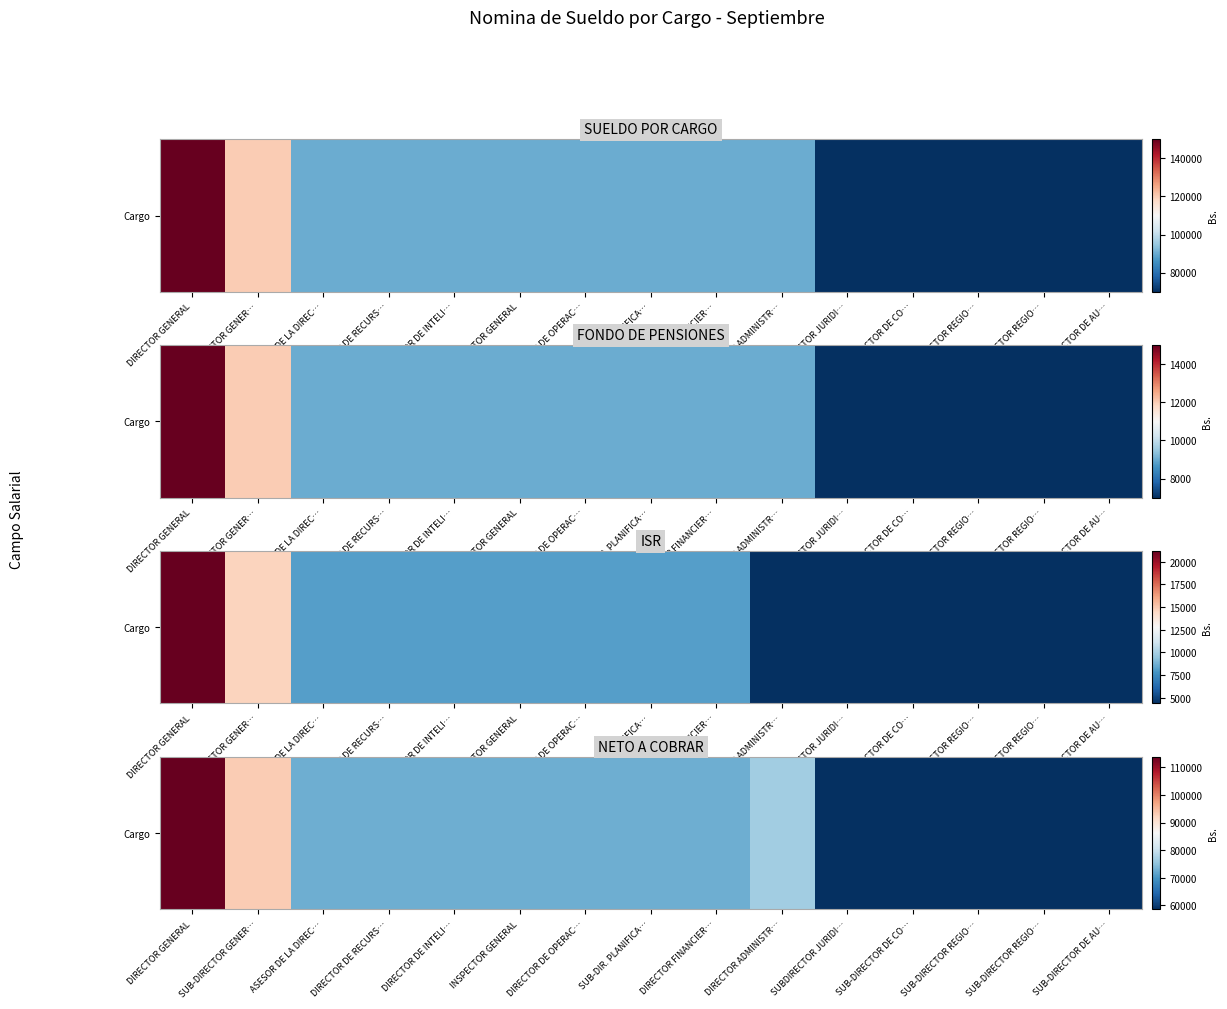

Rank the categories by value from highest to lowest.

DIRECTOR GENERAL, SUB-DIRECTOR GENER…, DIRECTOR ADMINISTR…, ASESOR DE LA DIREC…, DIRECTOR DE RECURS…, DIRECTOR DE INTELI…, INSPECTOR GENERAL, DIRECTOR DE OPERAC…, SUB-DIR. PLANIFICA…, DIRECTOR FINANCIER…, SUBDIRECTOR JURIDI…, SUB-DIRECTOR DE CO…, SUB-DIRECTOR REGIO…, SUB-DIRECTOR REGIO…, SUB-DIRECTOR DE AU…